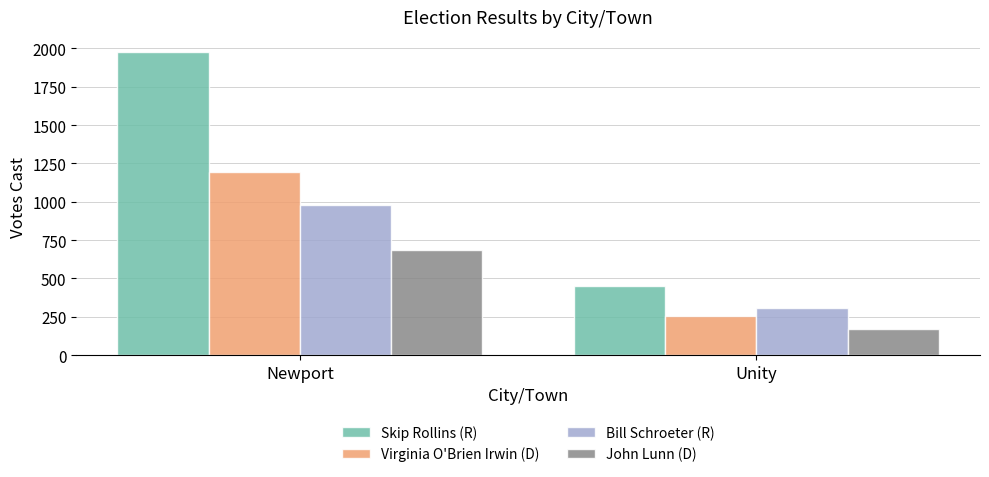

What is the minimum value shown in the chart?

171